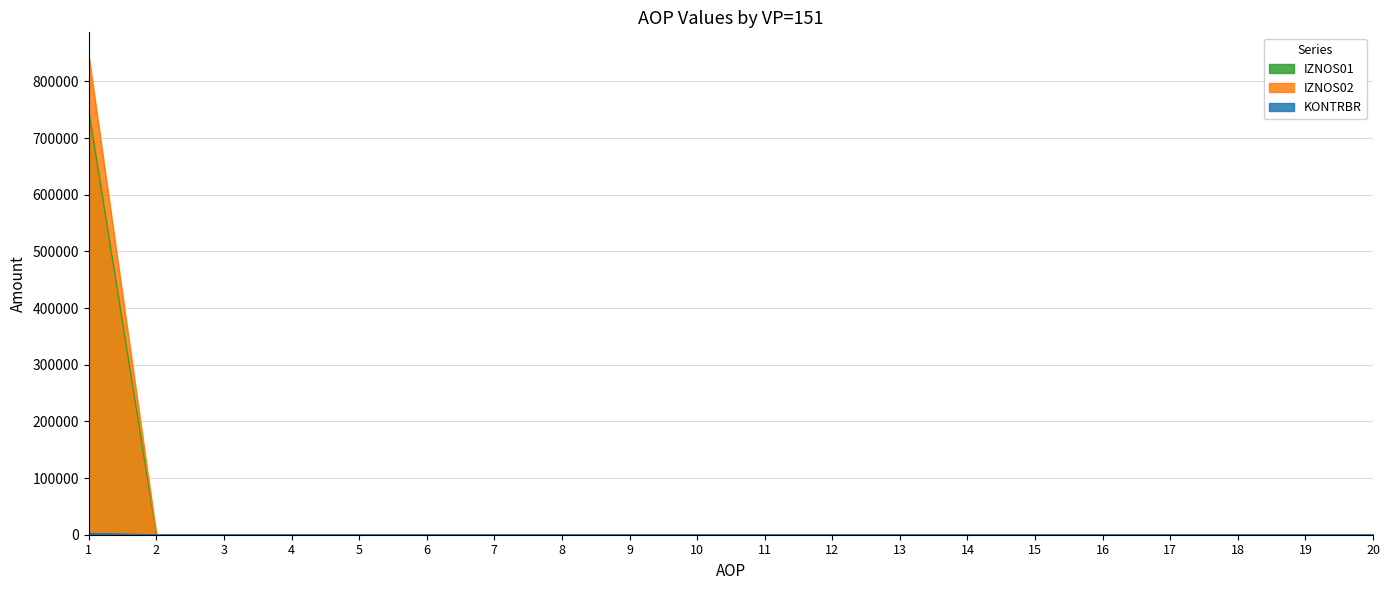

True or false: IZNOS02 has more than 2 interior local peaks.

False